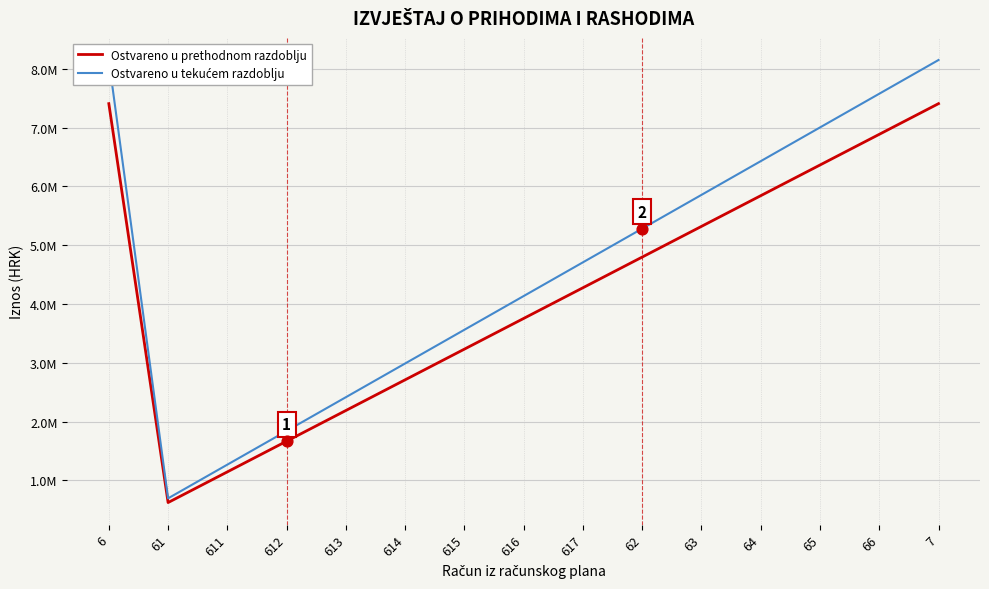

What is the total value across all series at 63?

11177070.1